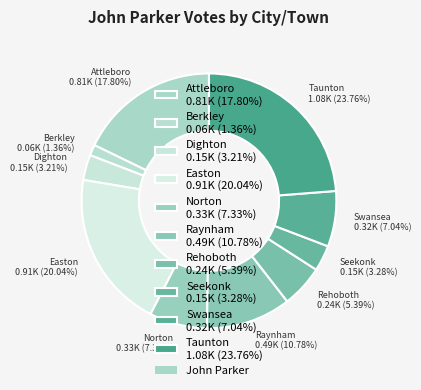

To the nearest percent, what is the average slice percentage?

10%